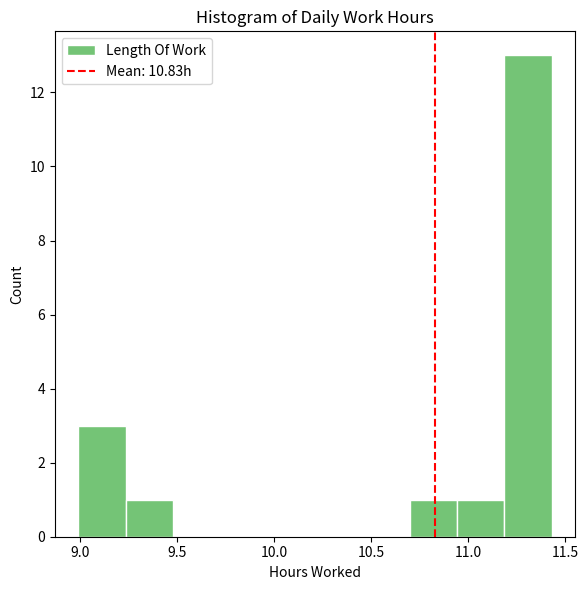

Reading left to right, transcribe this chart: for each bar, give the range it covers on the x-axis and its height. Neither the bar edges nor the heights are printed on the chart, so give them approximately, as read against the axes.

9.00 to 9.25: 3
9.25 to 9.50: 1
9.50 to 9.70: 0
9.70 to 9.95: 0
9.95 to 10.20: 0
10.20 to 10.45: 0
10.45 to 10.70: 0
10.70 to 10.95: 1
10.95 to 11.20: 1
11.20 to 11.45: 13